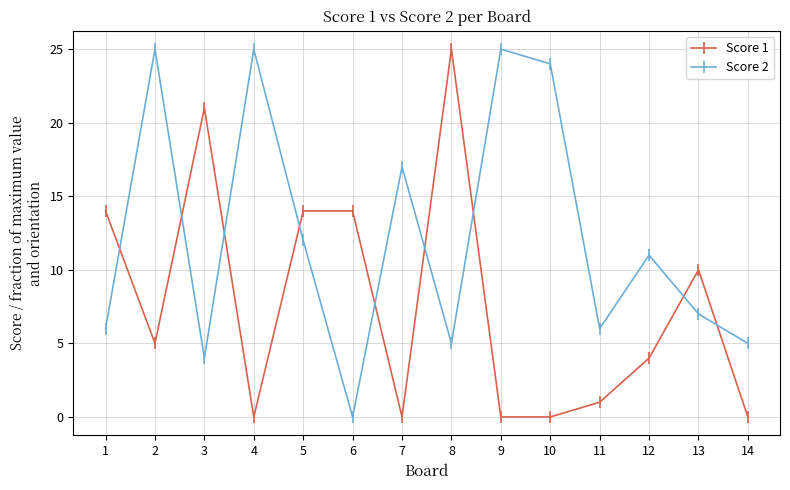

What is the difference between the maximum and second lowest values in the Score 2 series?

21